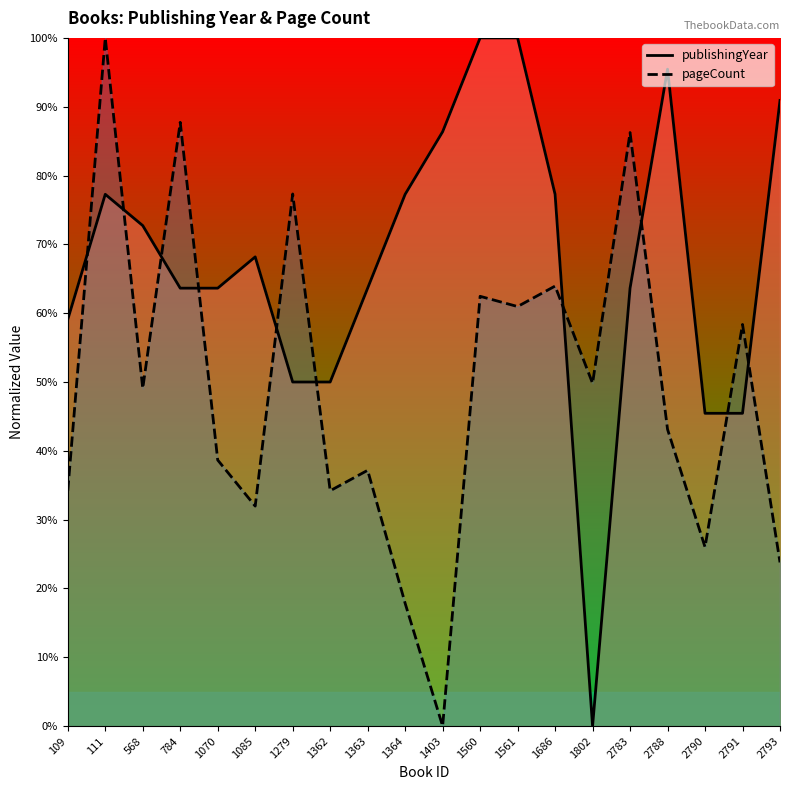

Is the value of publishingYear at 109 greater than the value of pageCount at 1364?

Yes